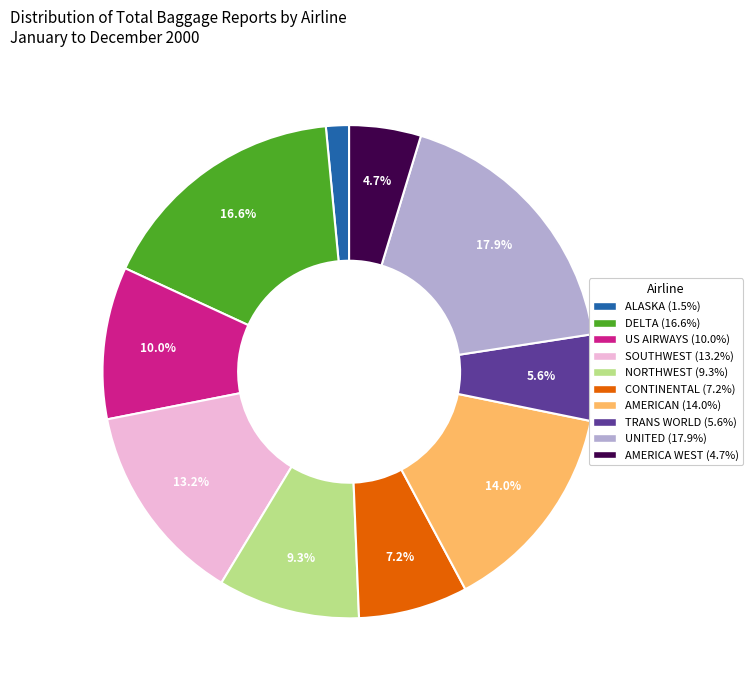

Is there any slice that represents more than half of the pie?

No